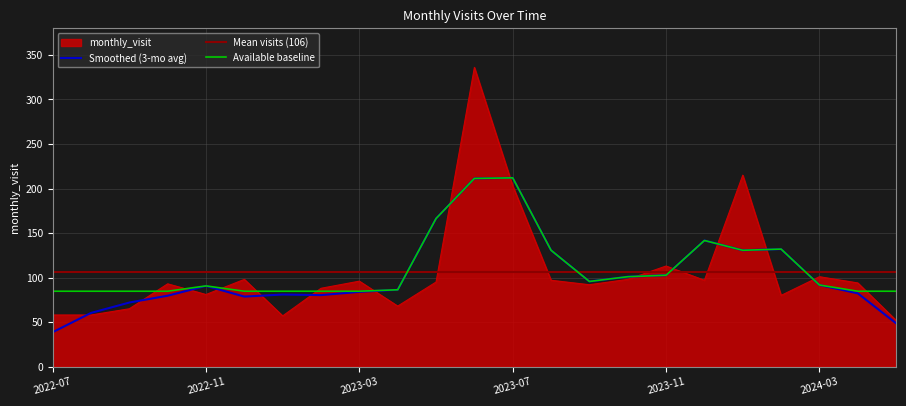

Where is the data nearest to the value 194?

2023-07